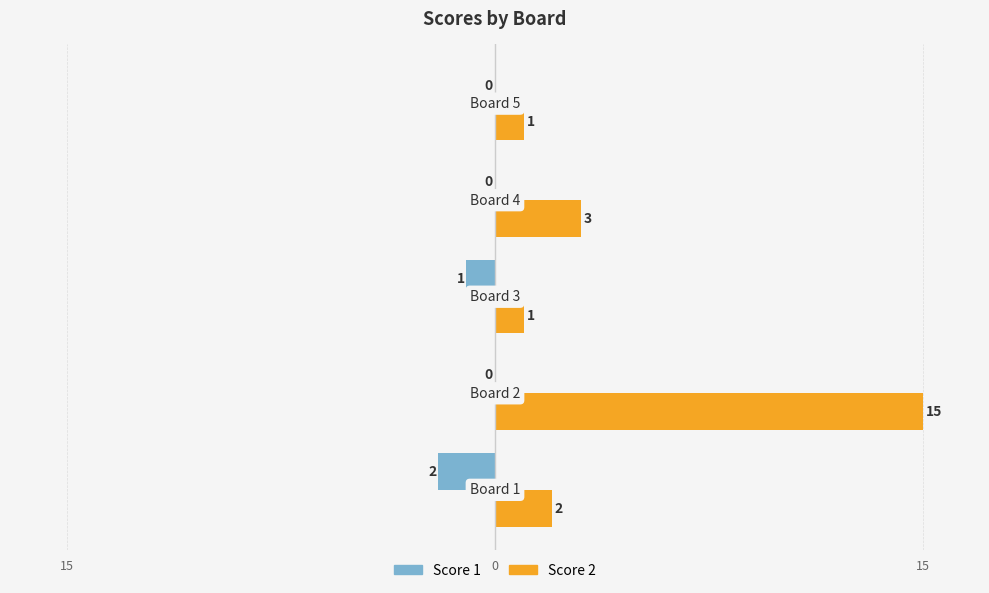

What are all the series names shown in the legend?

Score 1, Score 2